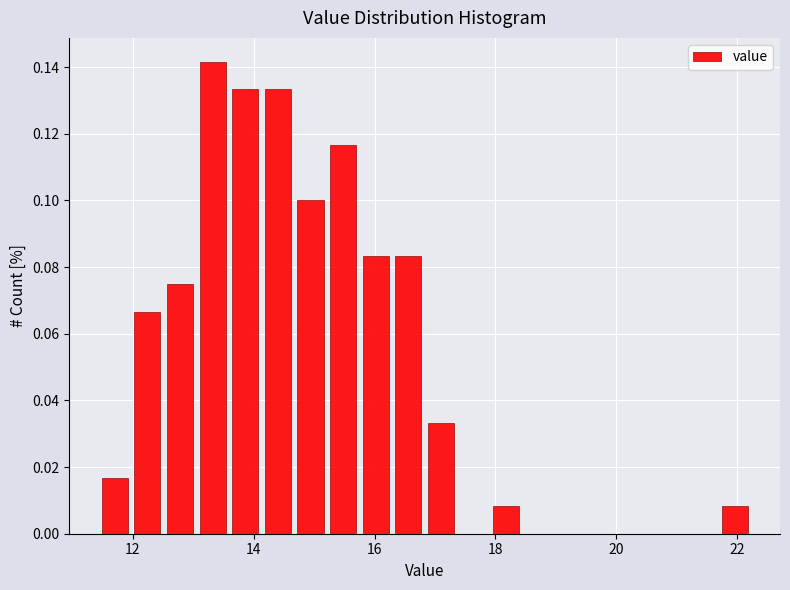

Around what value on the x-axis is the tallest bar? Give the approximate position of its centre, as read against the axis.

13.4